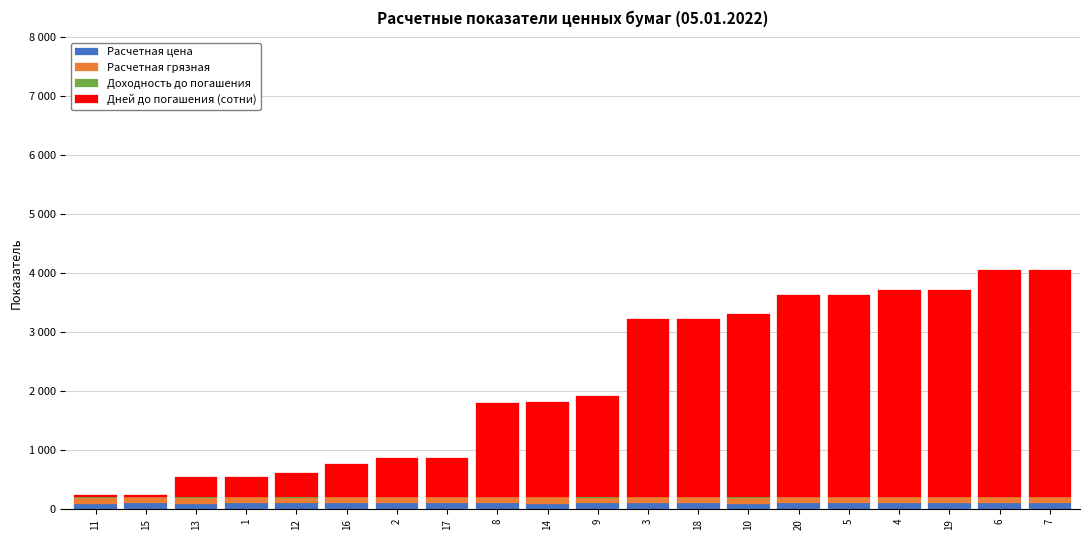

The value of Доходность до погашения at 2 is 7.5. True or false?

False